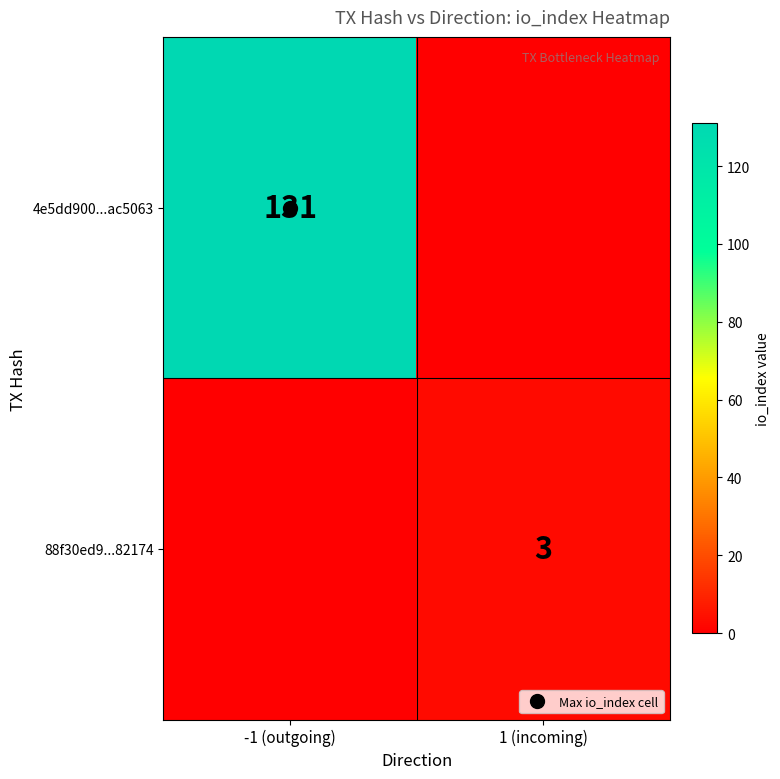

At which label does 88f30ed9...82174 reach its minimum?

-1 (outgoing)